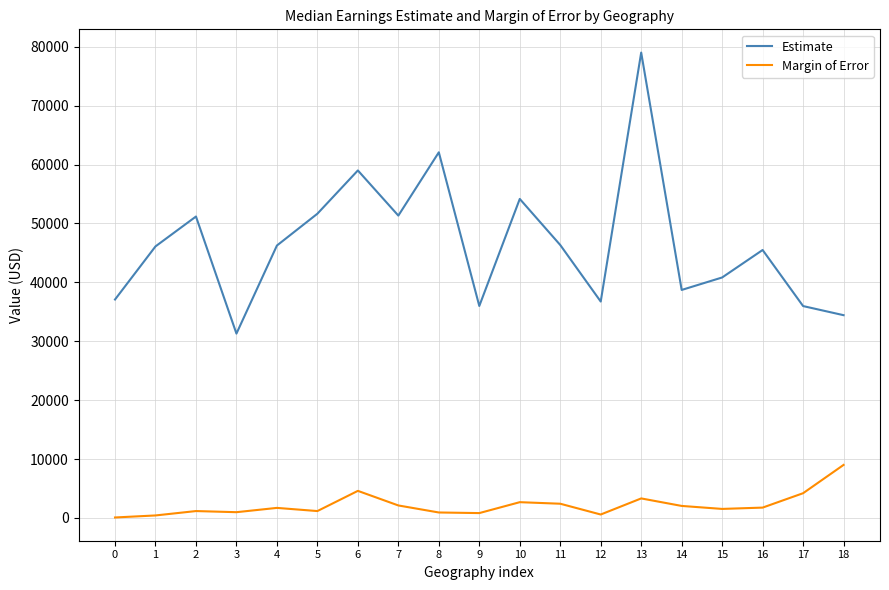

Which series has the largest total across all categories?

Estimate